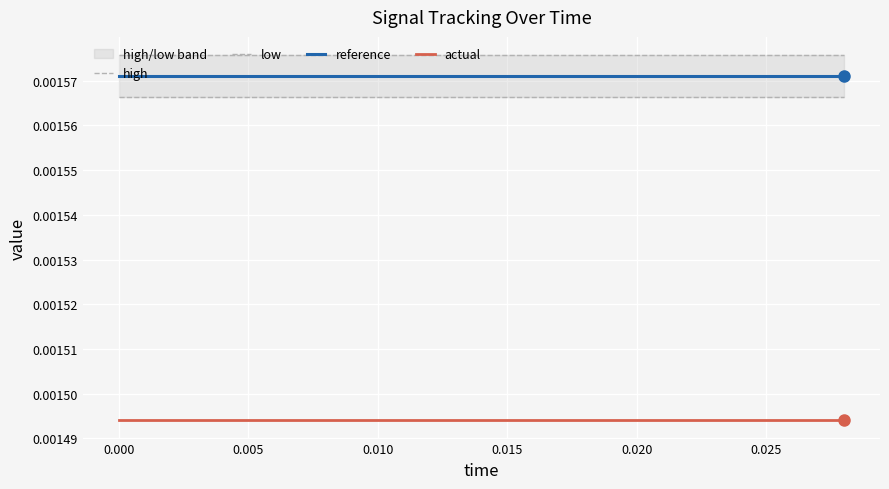

True or false: low and actual intersect in this chart.

False